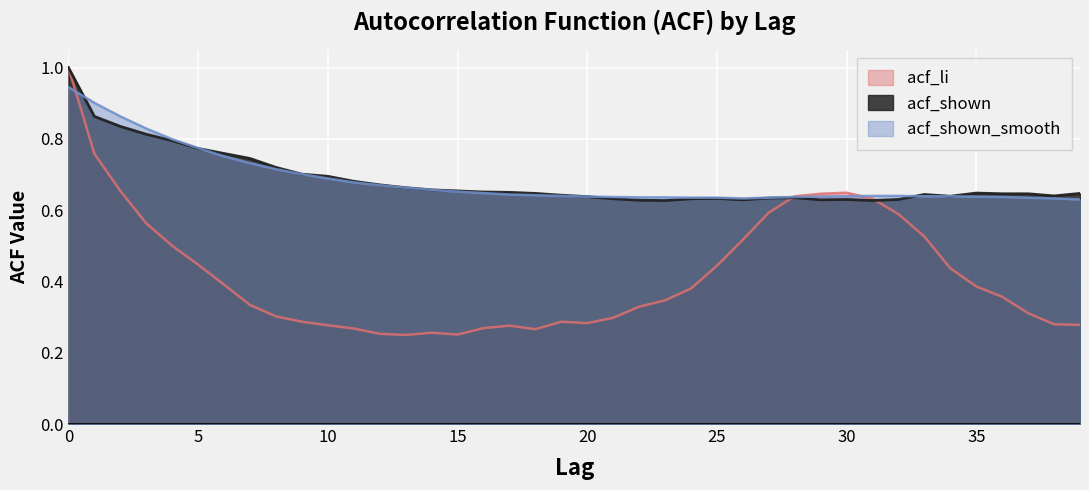

What is the average value of the acf_shown series?

0.7